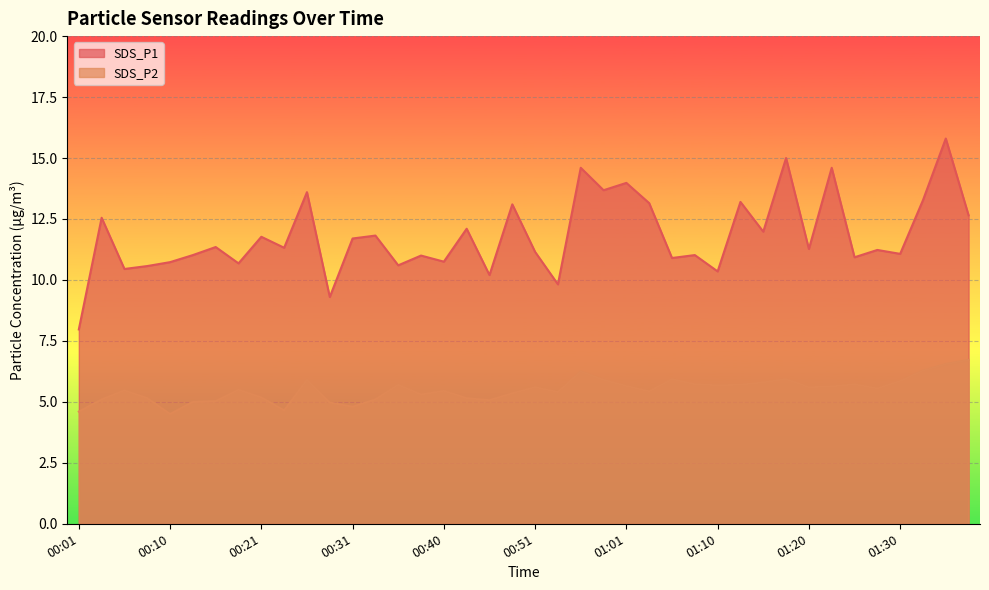

How many lines are shown in the chart?

2